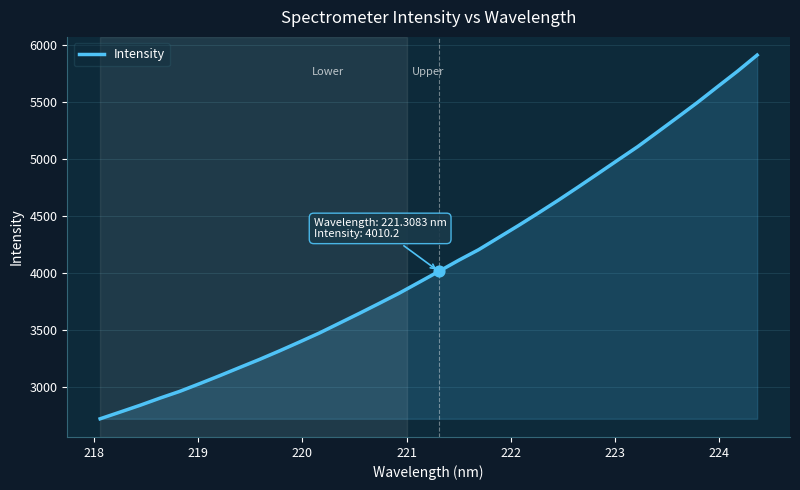

What is the maximum value shown in the chart?

5907.9